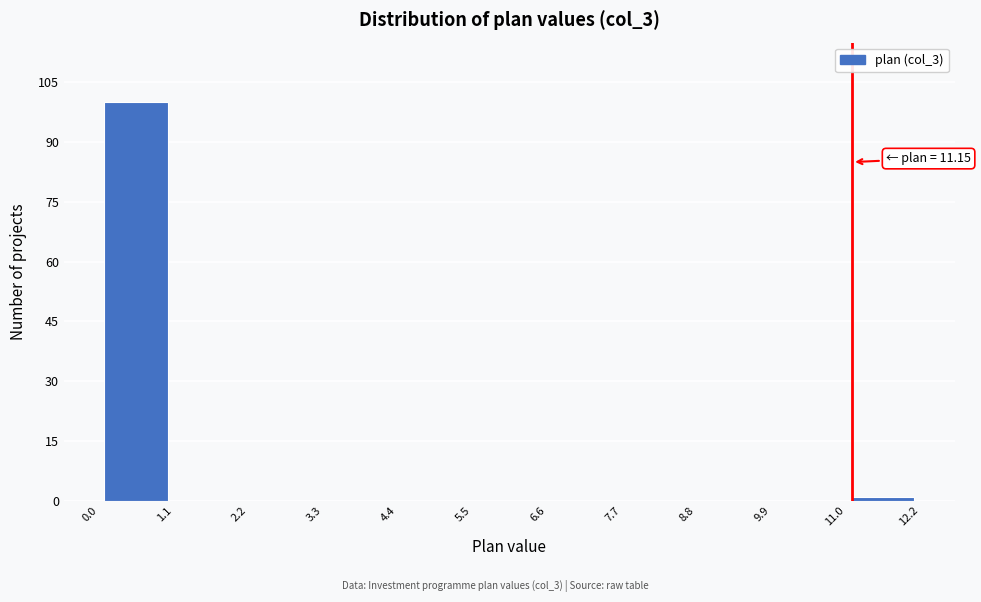

Which range on the x-axis has the tallest bar?

0.0 to 1.1